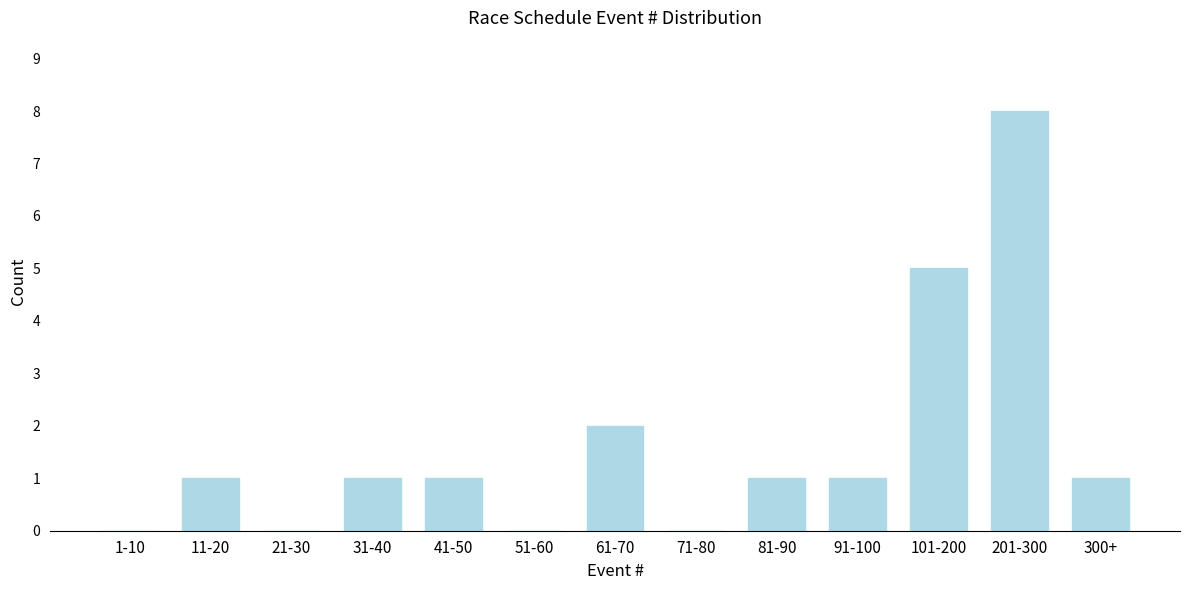

Reading left to right, extract all data points from this chart.

1-10=0	11-20=1	21-30=0	31-40=1	41-50=1	51-60=0	61-70=2	71-80=0	81-90=1	91-100=1	101-200=5	201-300=8	300+=1